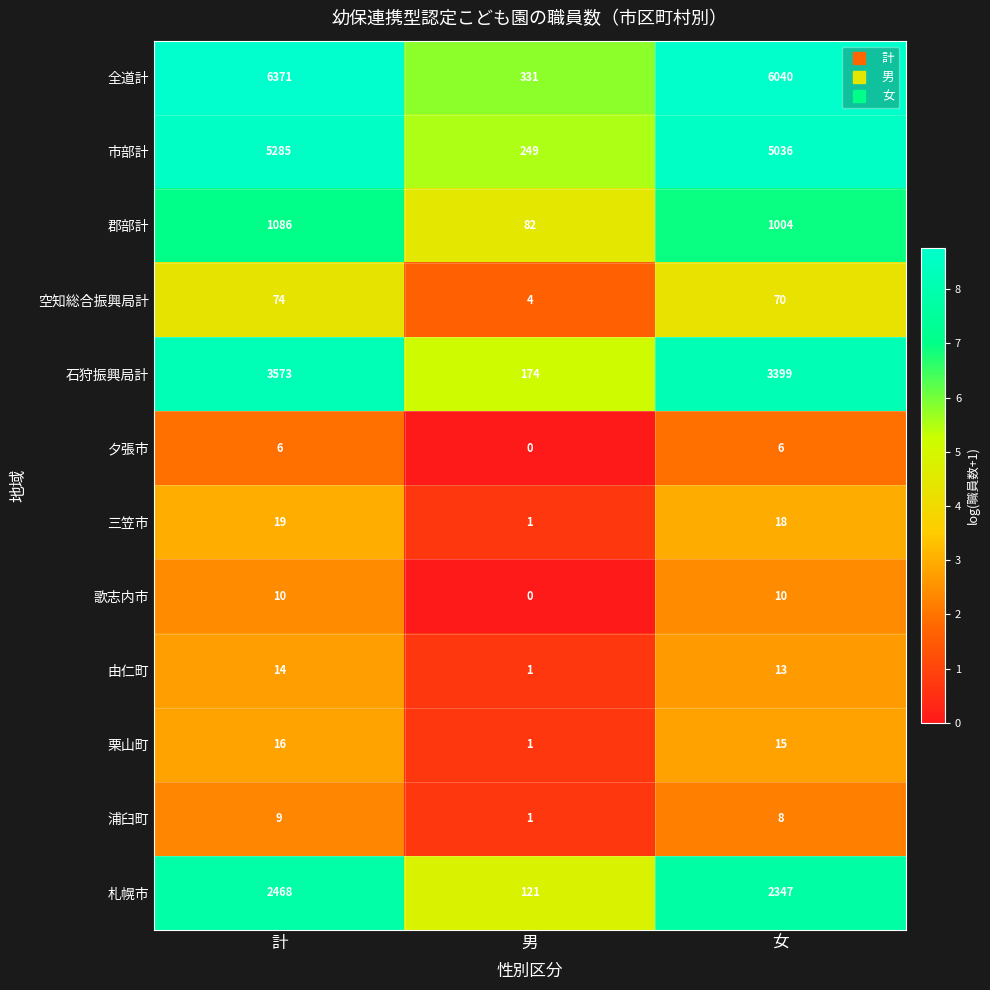

Where is 札幌市 nearest to the value 1294?

女